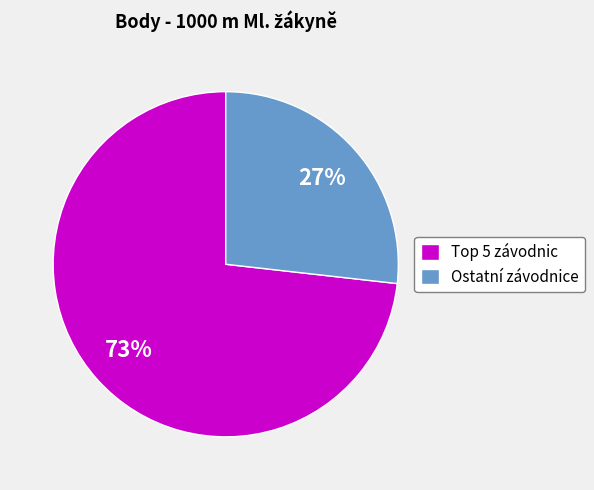

What percentage is the Ostatní závodnice slice, to the nearest percent?

27%